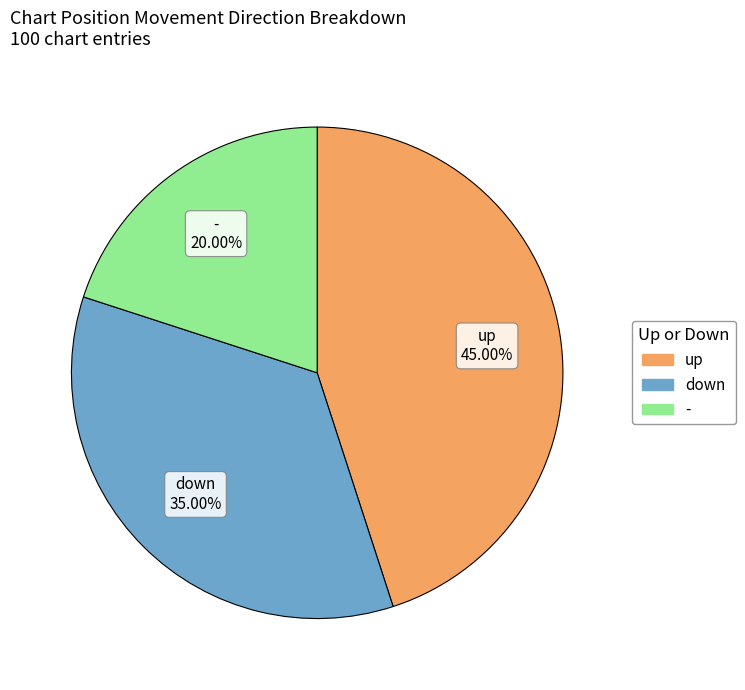

To the nearest percent, what portion does up represent?

45%